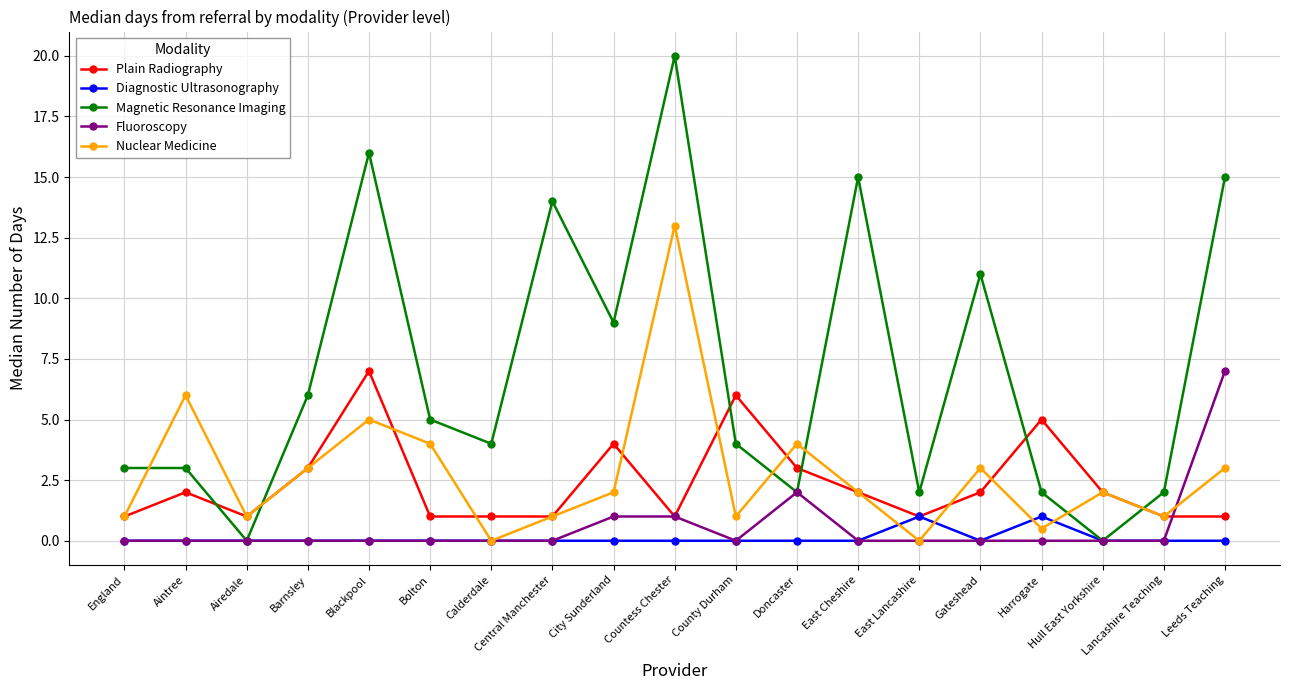

How many data points in Plain Radiography are less than 2?

9